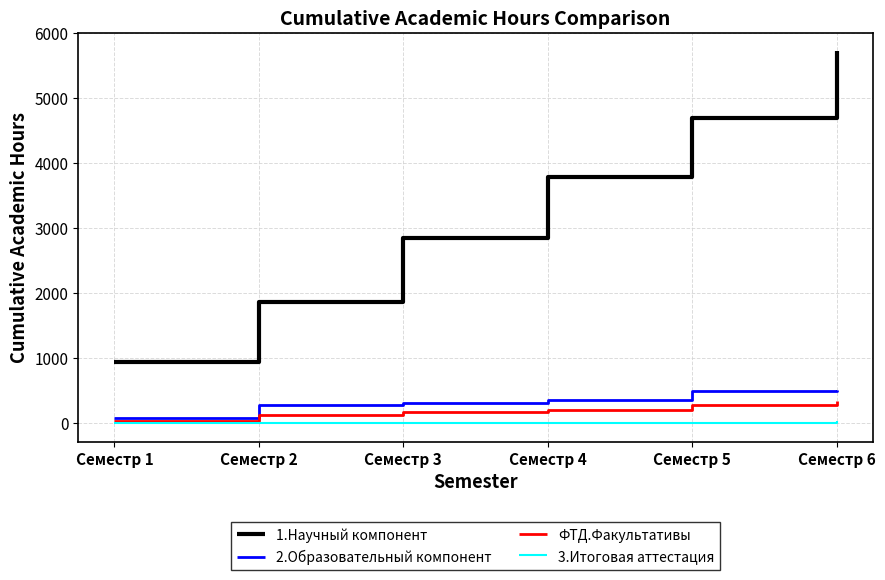

True or false: ФТД.Факультативы and 1.Научный компонент cross at least once.

False